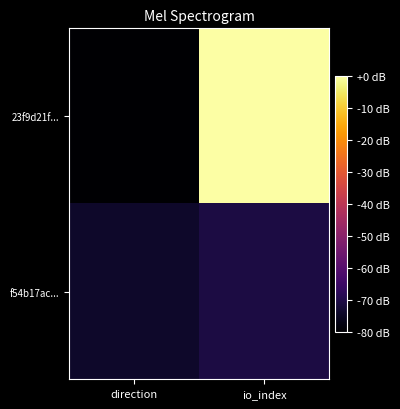

Which series has the largest total across all categories?

23f9d21f...